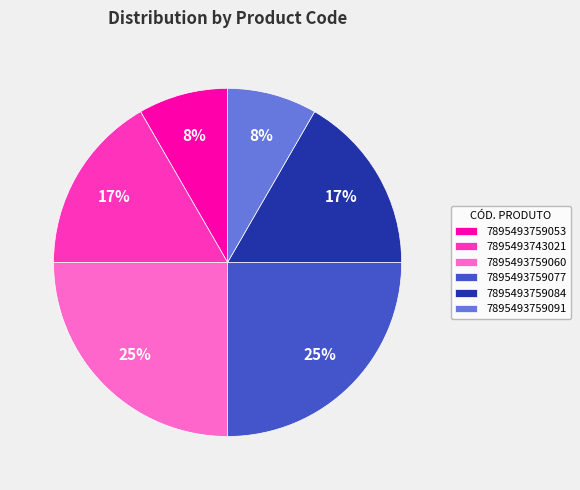

Is the sum of 7895493759084 and 7895493759060 greater than half?

No